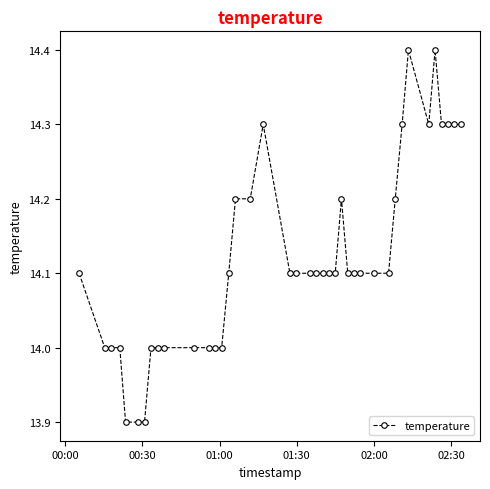

What is the minimum value shown in the chart?

13.9